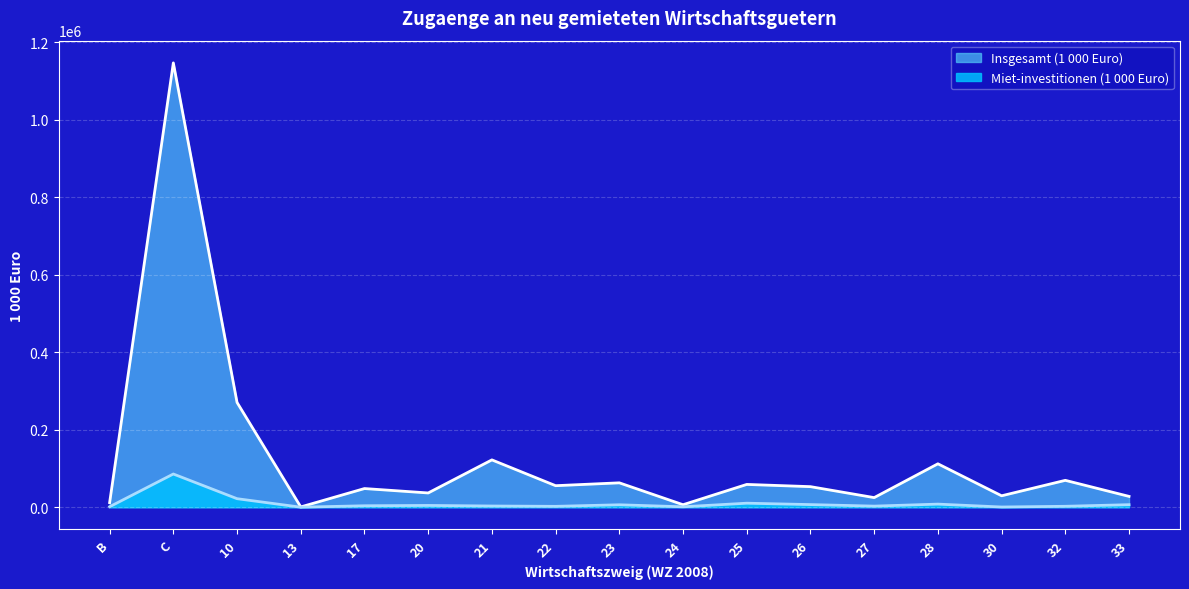

How many lines are shown in the chart?

2